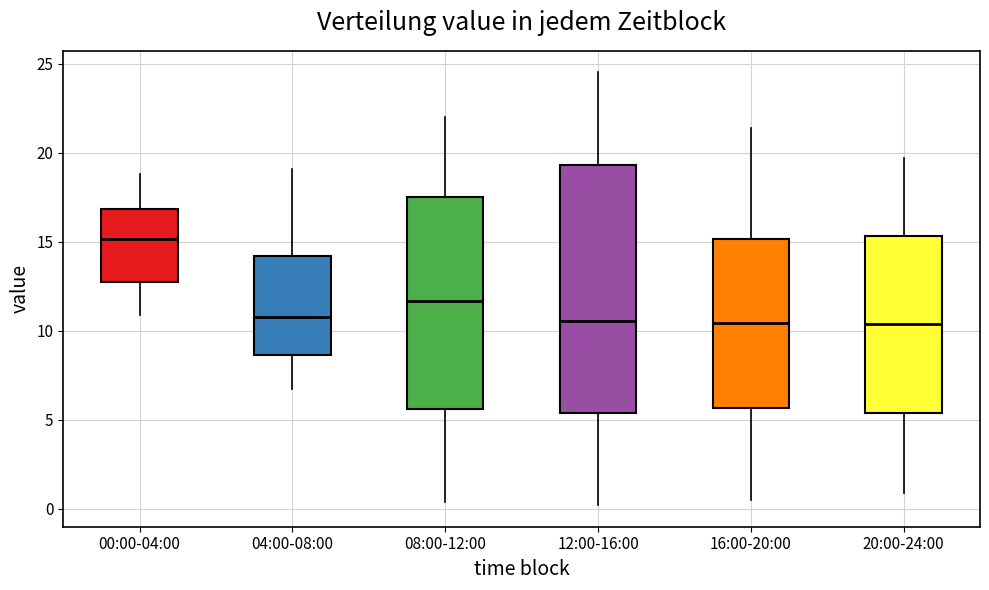

Which box is the tallest, from its lower edge to its upper edge?

12:00-16:00